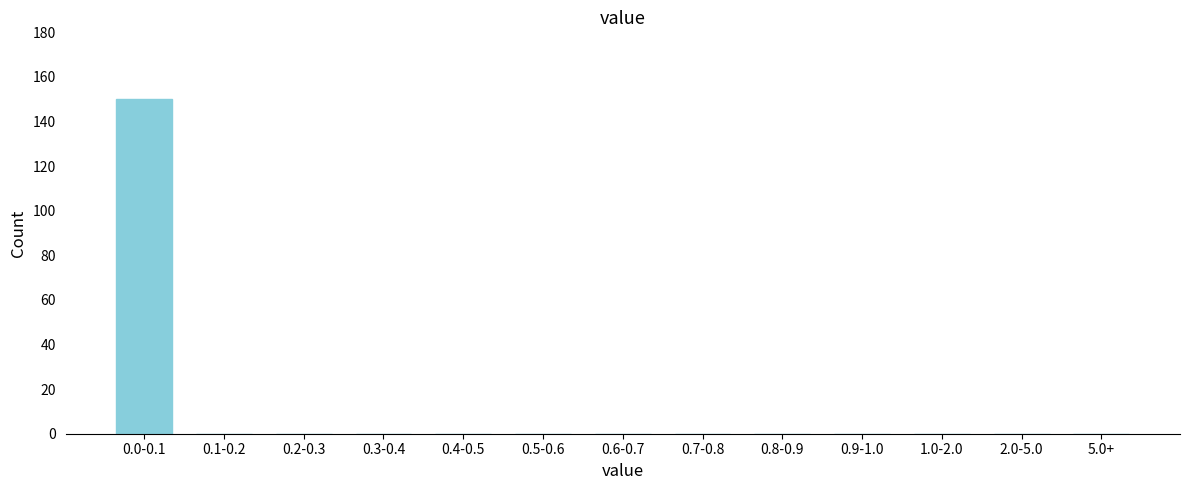

Reading right to left, extract all data points from this chart.

5.0+=0	2.0-5.0=0	1.0-2.0=0	0.9-1.0=0	0.8-0.9=0	0.7-0.8=0	0.6-0.7=0	0.5-0.6=0	0.4-0.5=0	0.3-0.4=0	0.2-0.3=0	0.1-0.2=0	0.0-0.1=150